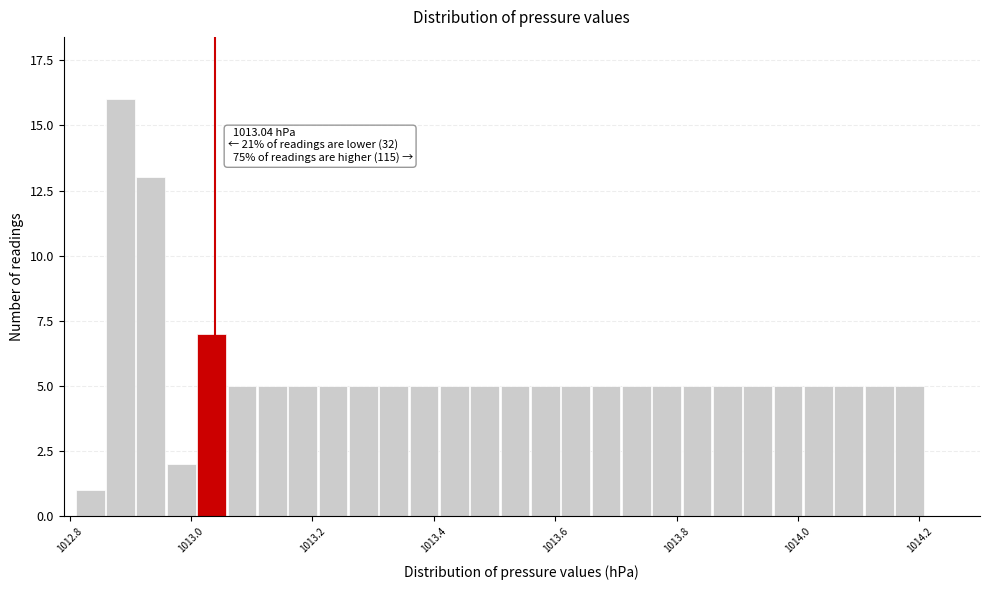

Around what value on the x-axis is the tallest bar? Give the approximate position of its centre, as read against the axis.

1012.88